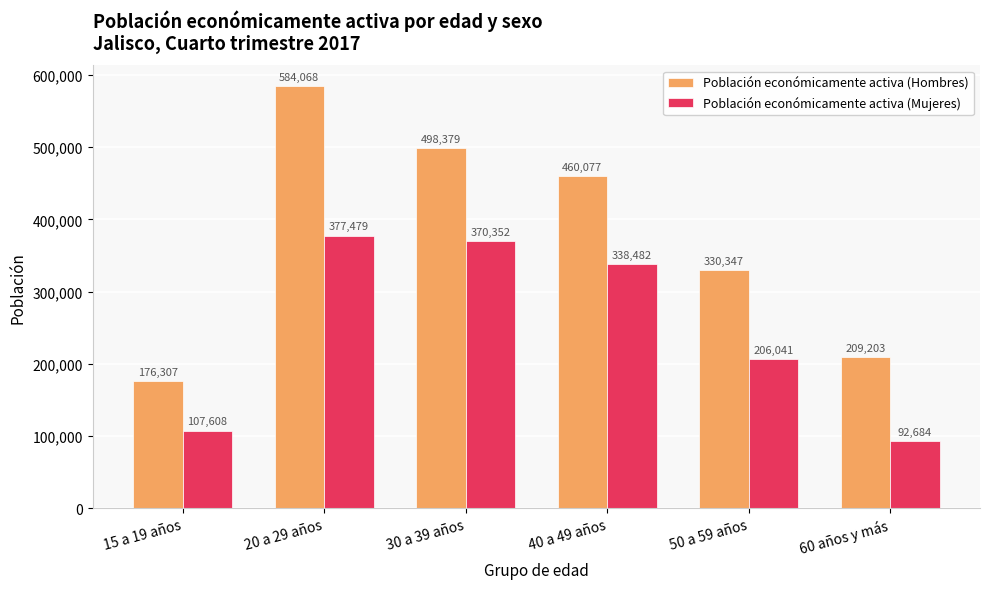

At which label does Población económicamente activa (Hombres) first exceed 460077?

20 a 29 años